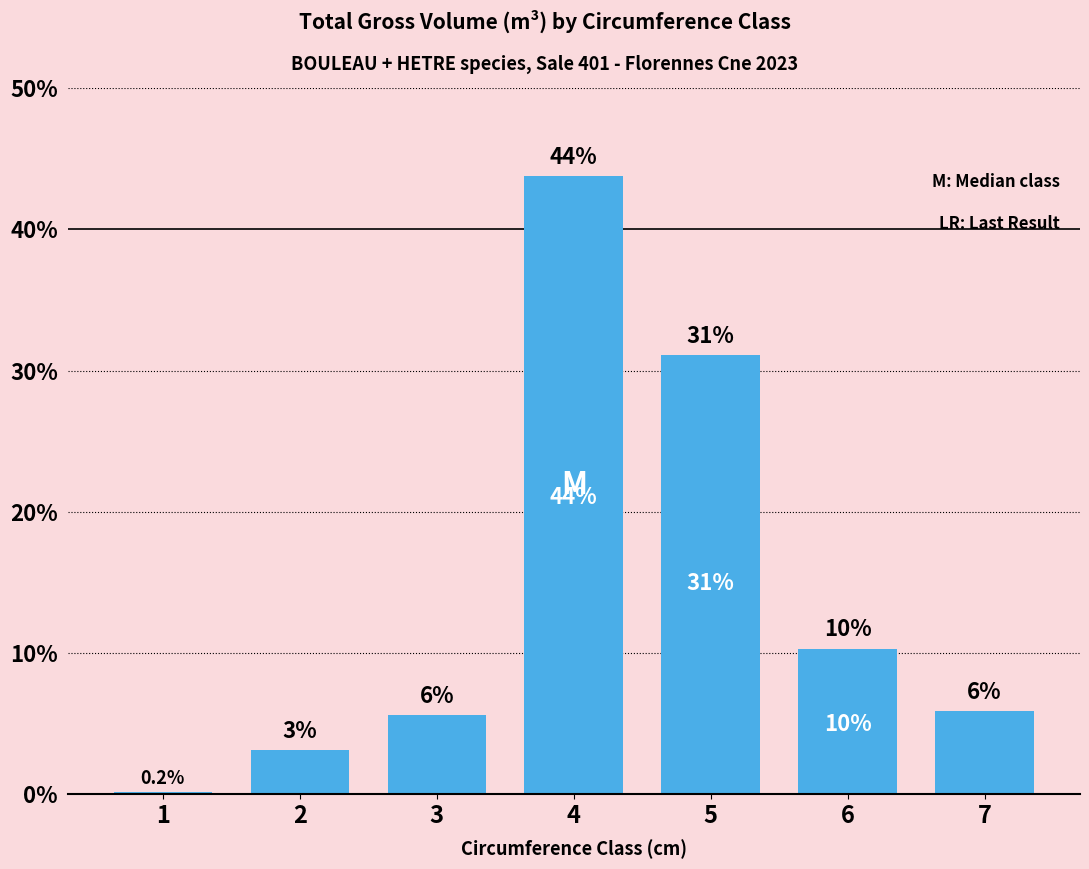

What is the value of the 3rd bar from the left?

5.6